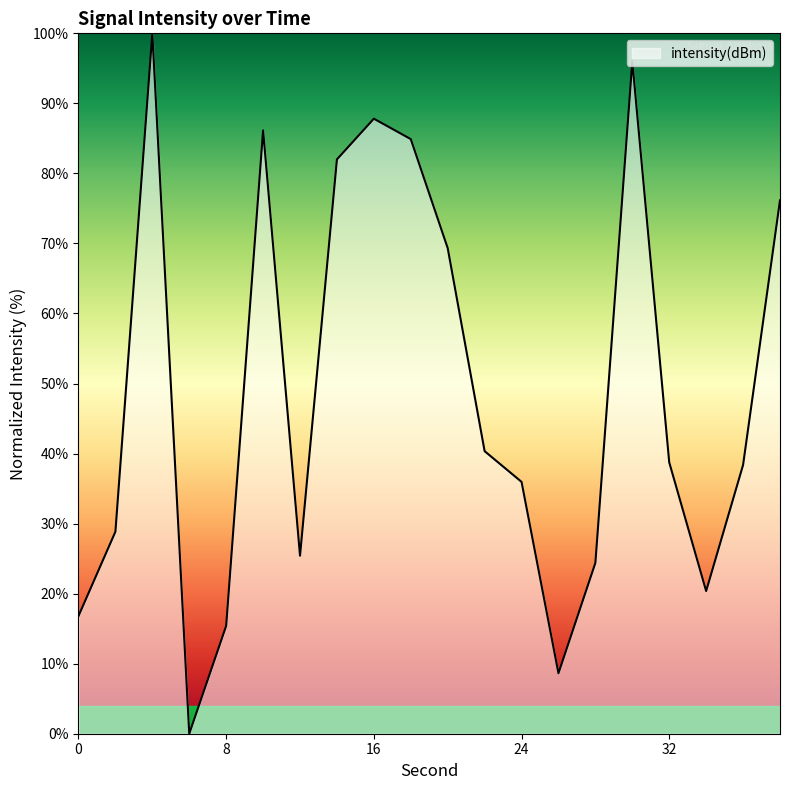

How many interior local valleys (lower than both neighbors) does the data have?

4